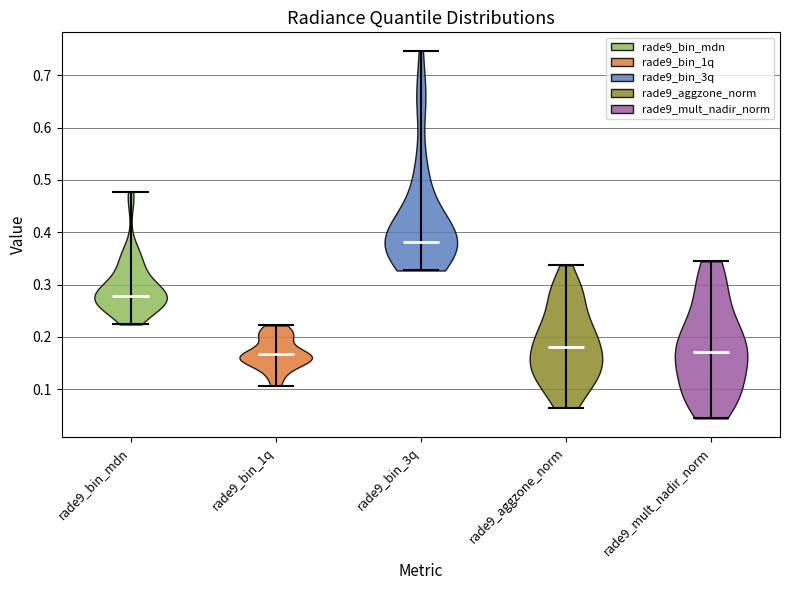

Reading left to right, read every violin against the y-axis: where its median line is, and the lowest and highest points it reaches. The values are not printed on the chart, so give them approximately, as read against the axis.

rade9_bin_mdn: median line 0.28, lowest point 0.22, highest point 0.48
rade9_bin_1q: median line 0.17, lowest point 0.11, highest point 0.22
rade9_bin_3q: median line 0.38, lowest point 0.33, highest point 0.75
rade9_aggzone_norm: median line 0.18, lowest point 0.06, highest point 0.34
rade9_mult_nadir_norm: median line 0.17, lowest point 0.04, highest point 0.34